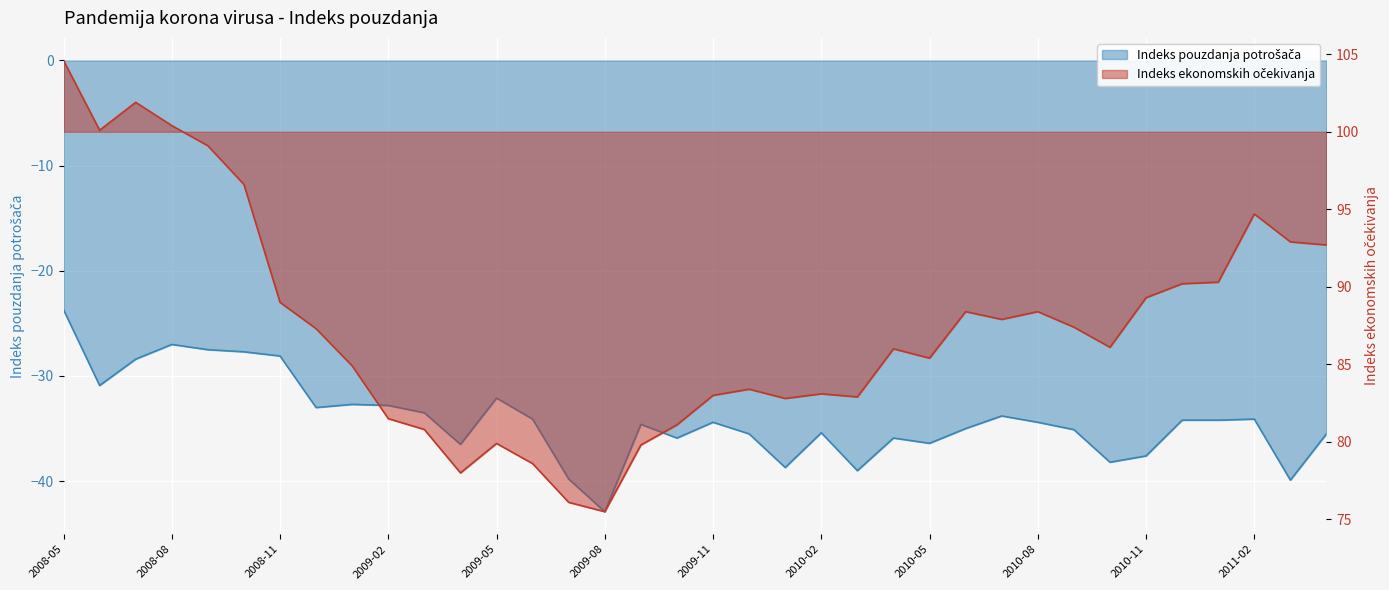

How many lines are shown in the chart?

2